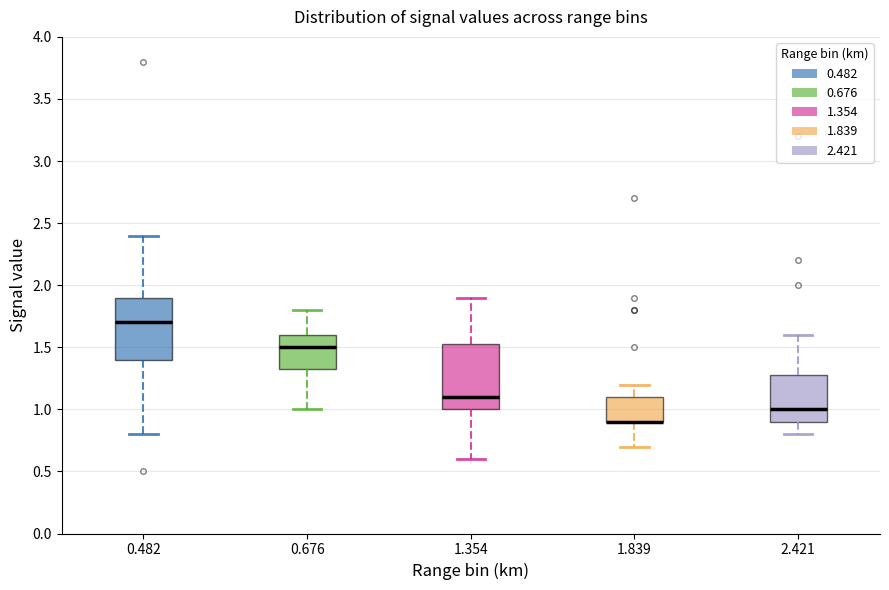

Reading left to right, read every box against the y-axis: the position of its median line, the range the box covers, and the ends of its whiskers. The values are not printed on the chart, so give them approximately, as read against the axis.

0.482: median 1.70, box 1.40 to 1.90, whiskers 0.80 to 2.40
0.676: median 1.50, box 1.35 to 1.60, whiskers 1.00 to 1.80
1.354: median 1.10, box 1.00 to 1.55, whiskers 0.60 to 1.90
1.839: median 0.90 (drawn on the box's lower edge), box 0.90 to 1.10, whiskers 0.70 to 1.20
2.421: median 1.00, box 0.90 to 1.30, whiskers 0.80 to 1.60